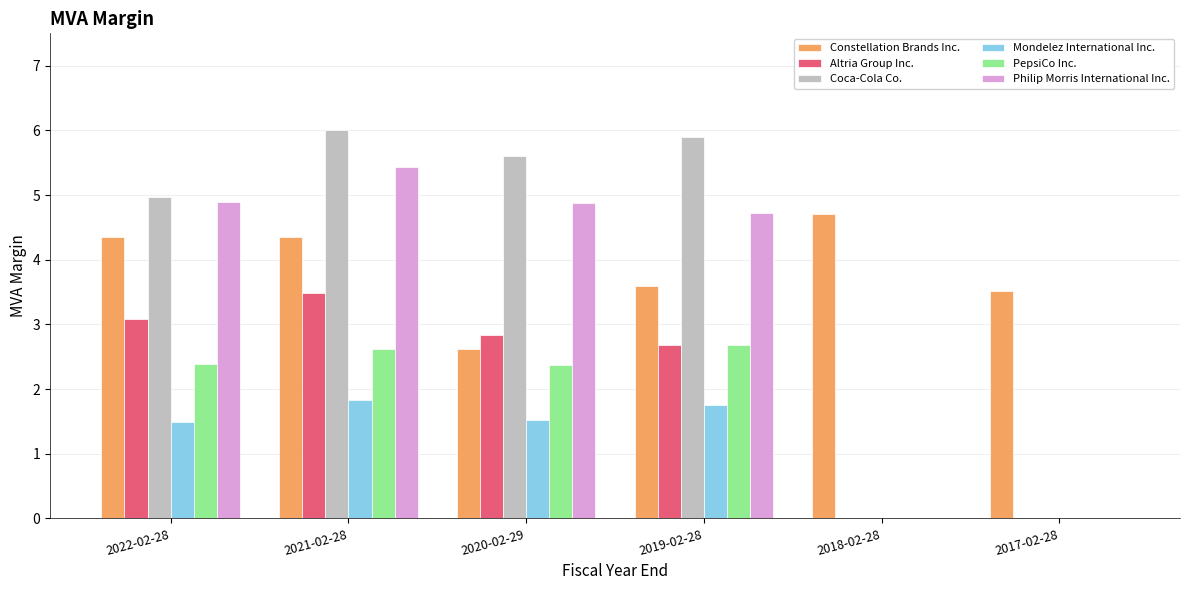

Is it true that Philip Morris International Inc. equals 4.9 at 2022-02-28?

True